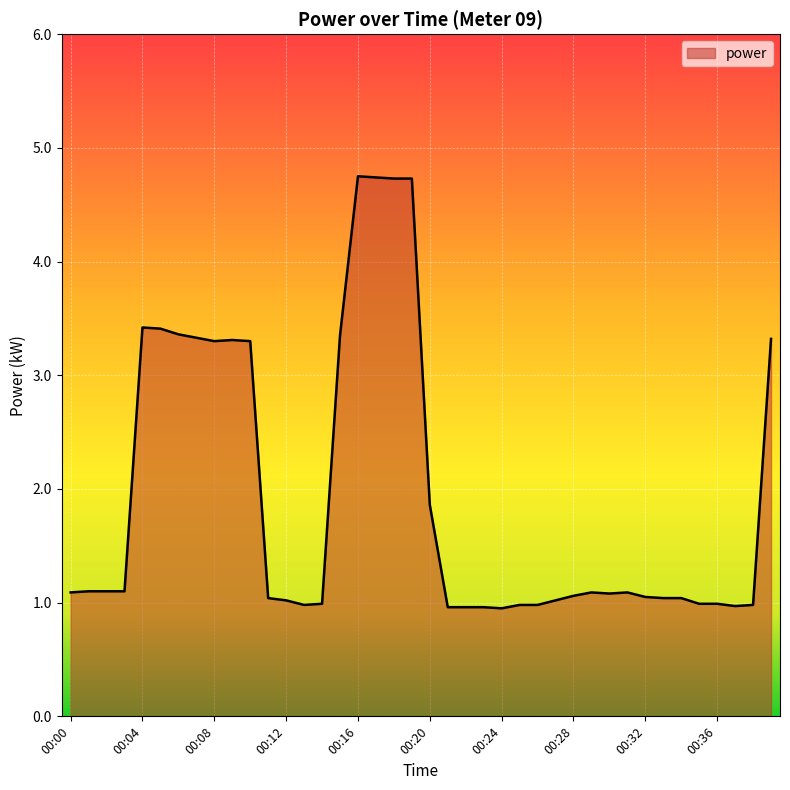

What is the maximum value shown in the chart?

4.8